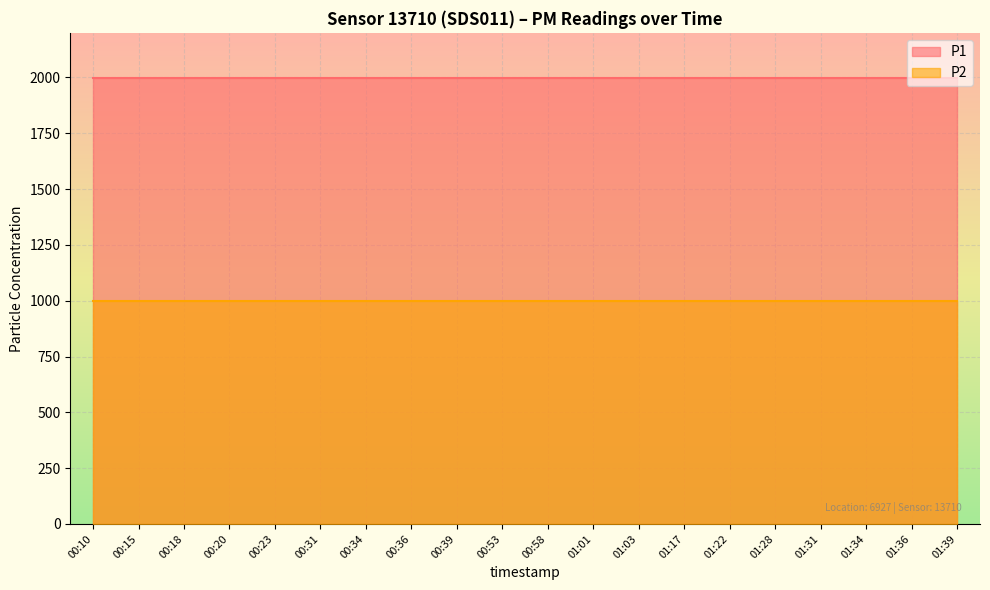

Which series has the largest total across all categories?

P1